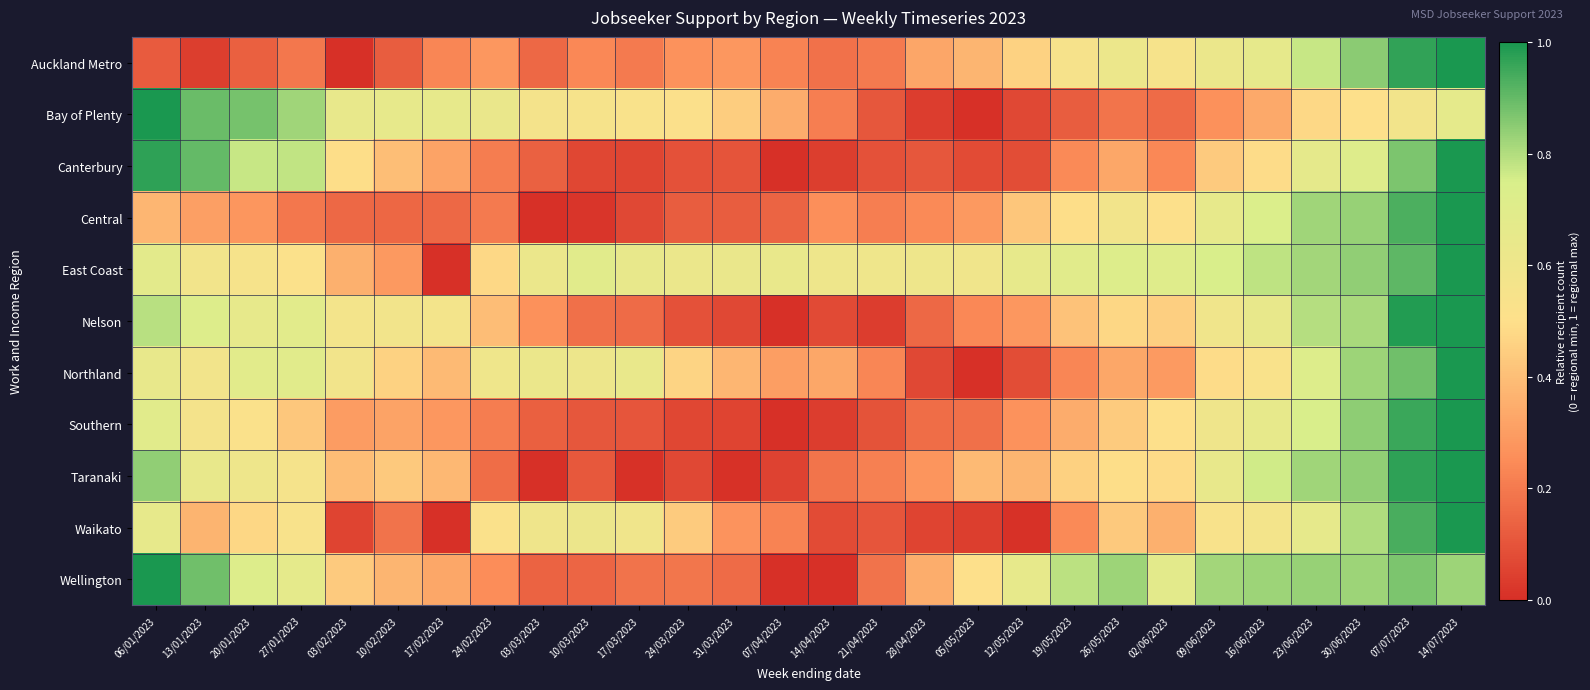

At 03/02/2023, list the series in order from largest to smallest.

Bay of Plenty, Northland, Nelson, Canterbury, Wellington, Taranaki, East Coast, Southern, Central, Waikato, Auckland Metro